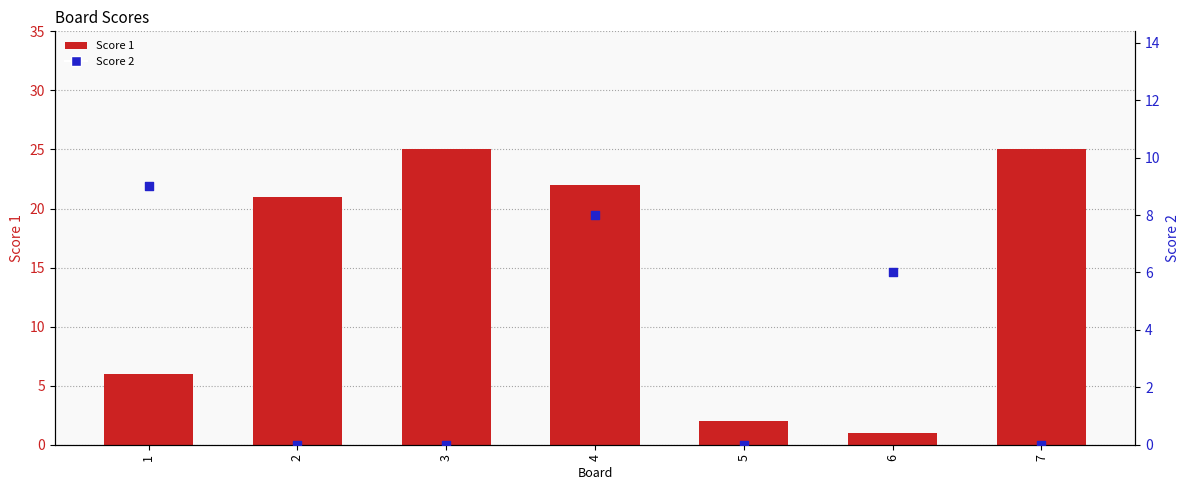

At which category is the sum across all series the highest?

4